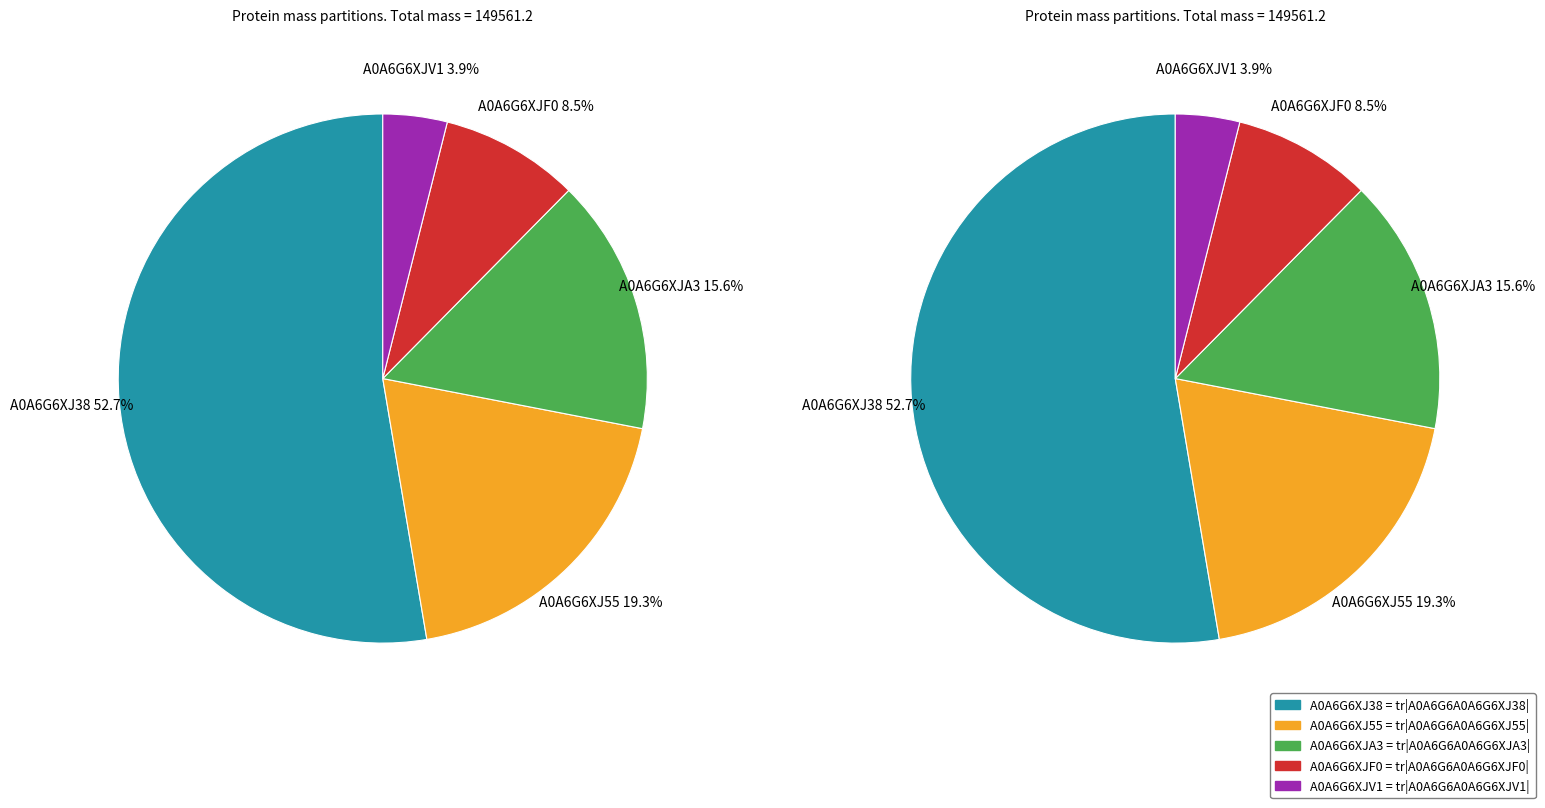

Rank the categories by value from highest to lowest.

A0A6G6XJ38, A0A6G6XJ55, A0A6G6XJA3, A0A6G6XJF0, A0A6G6XJV1